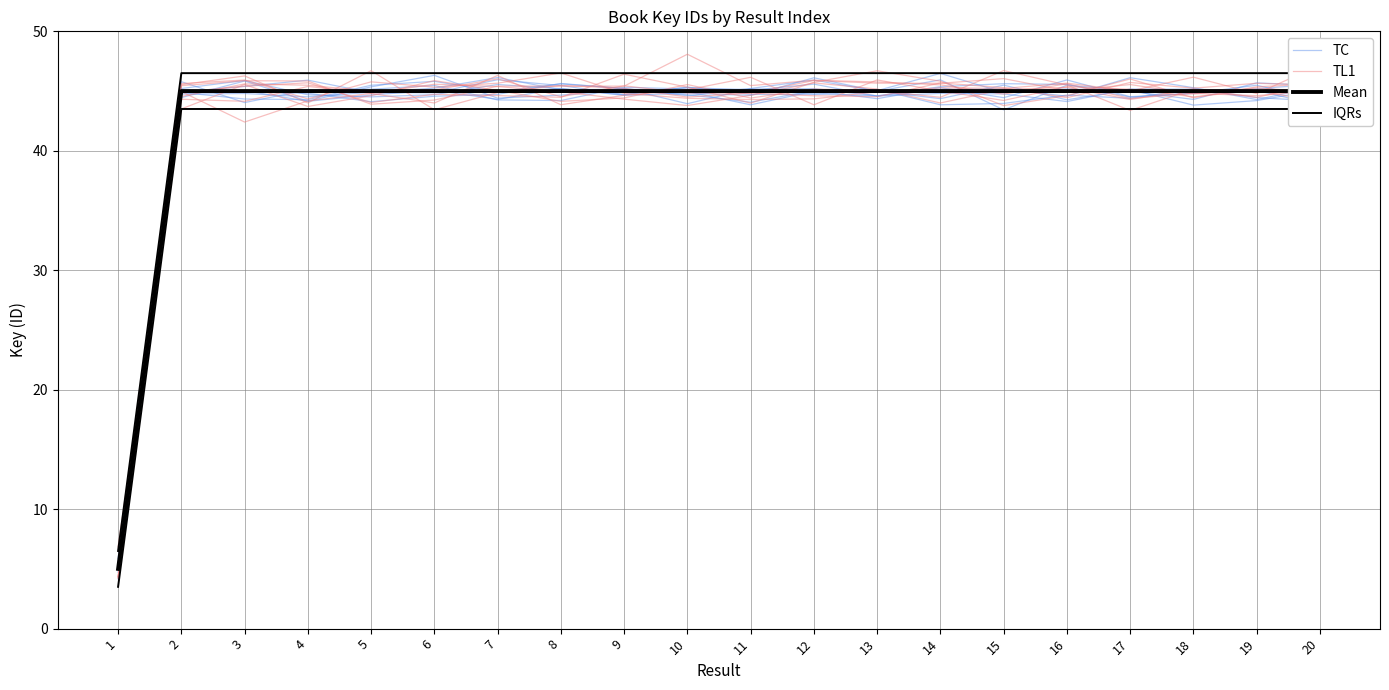

What is the value of the Mean point at the 16th from the left?

45.0